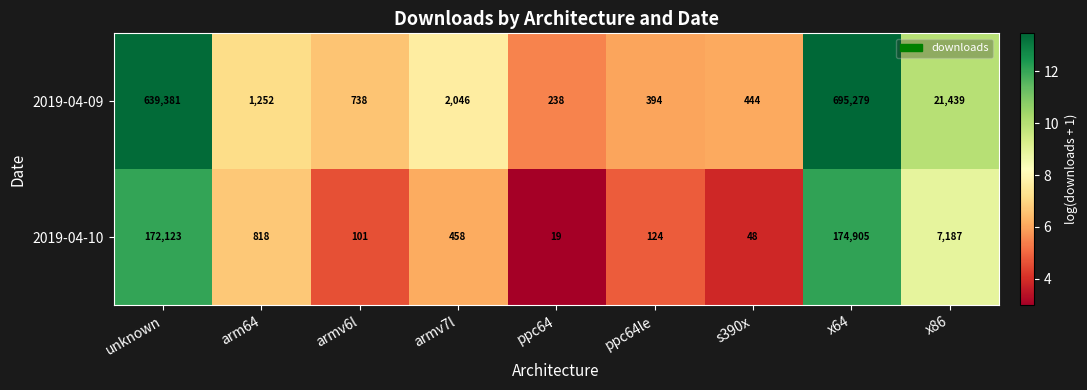

What is the sum of the 2019-04-10 values at arm64 and x86?

8005